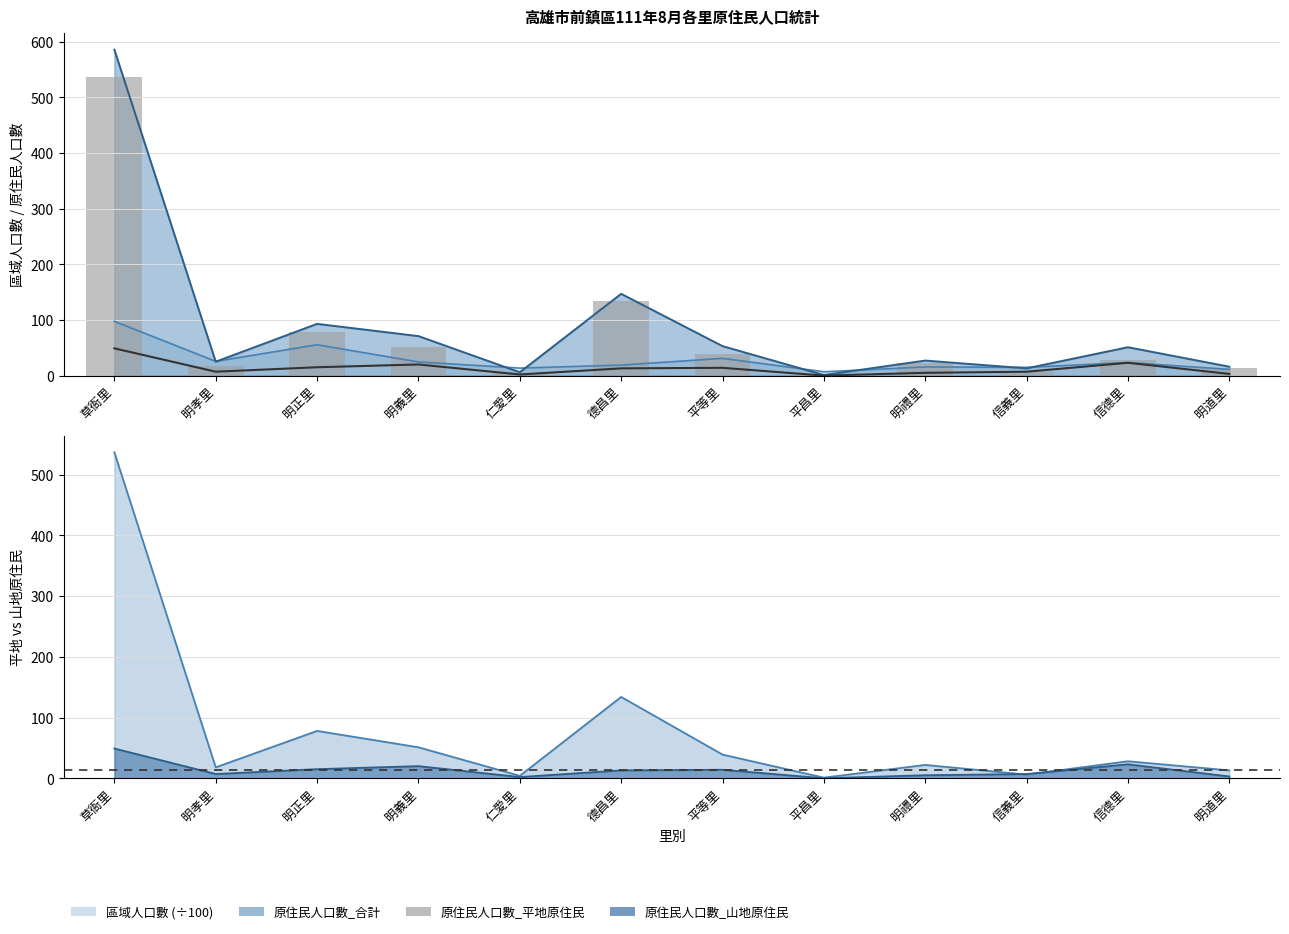

Which series has the largest total across all categories?

原住民人口數_平地原住民